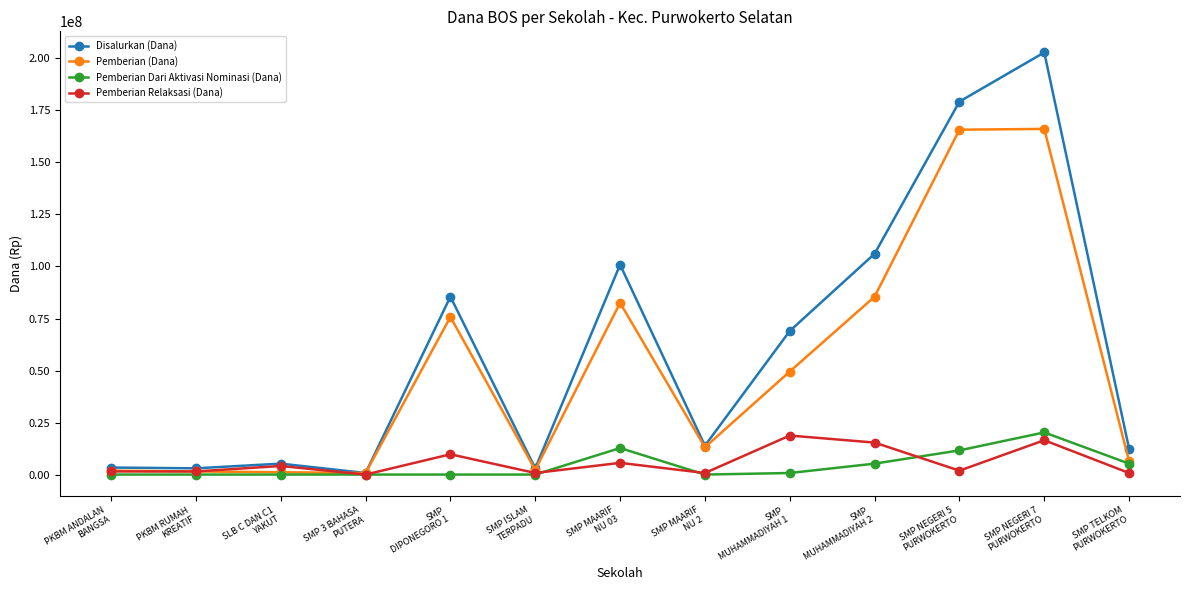

True or false: Pemberian (Dana) has a value of 1500000 at PKBM RUMAH
KREATIF.

True